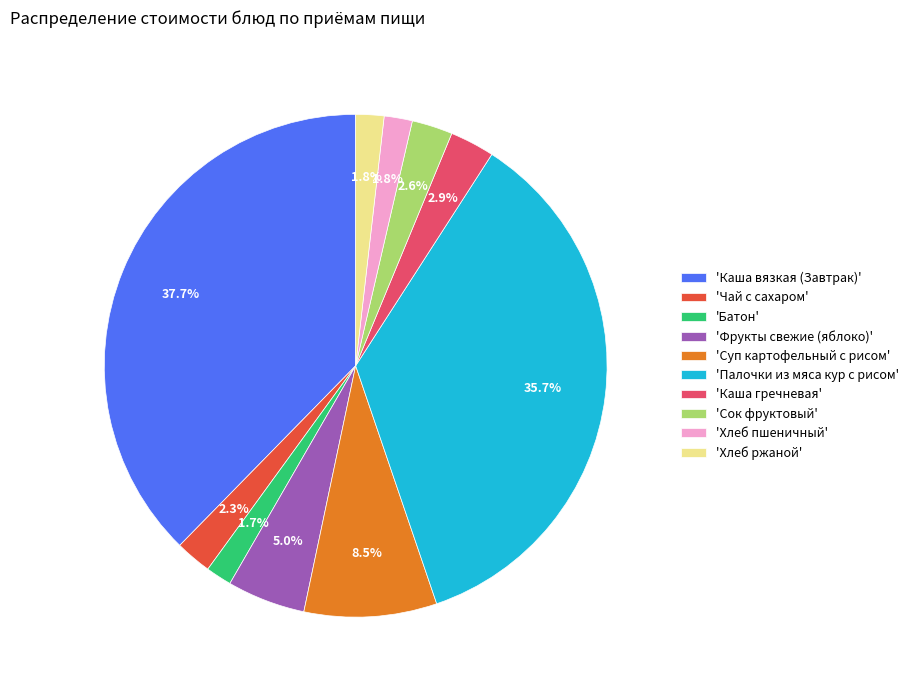

How many segments does this pie chart have?

10